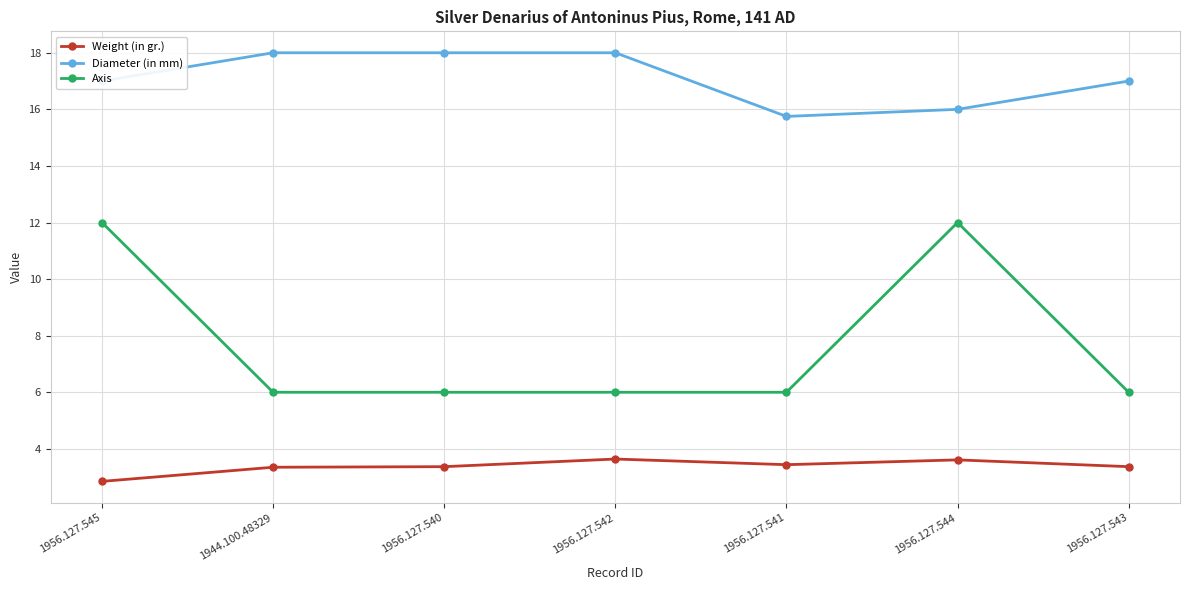

The value of Weight (in gr.) at 1956.127.541 is 3.4. True or false?

True